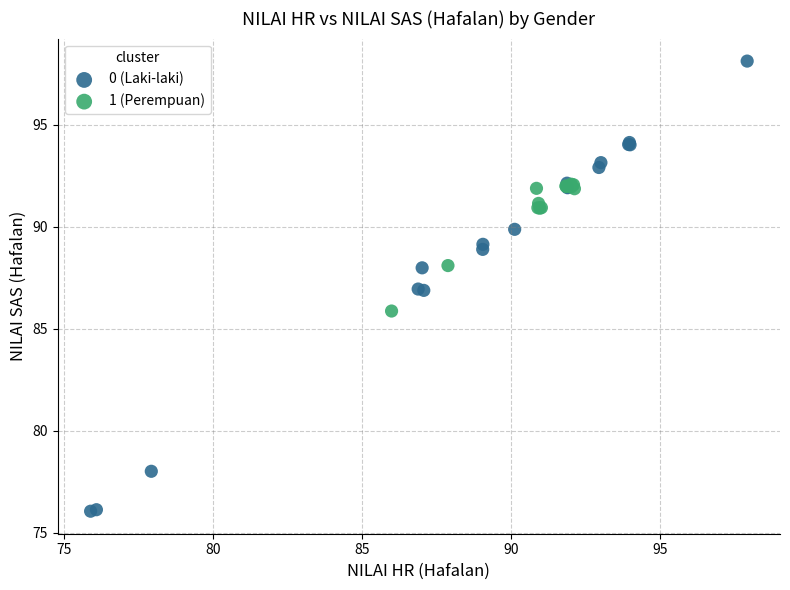

Which series contains the highest Y value?

0 (Laki-laki)